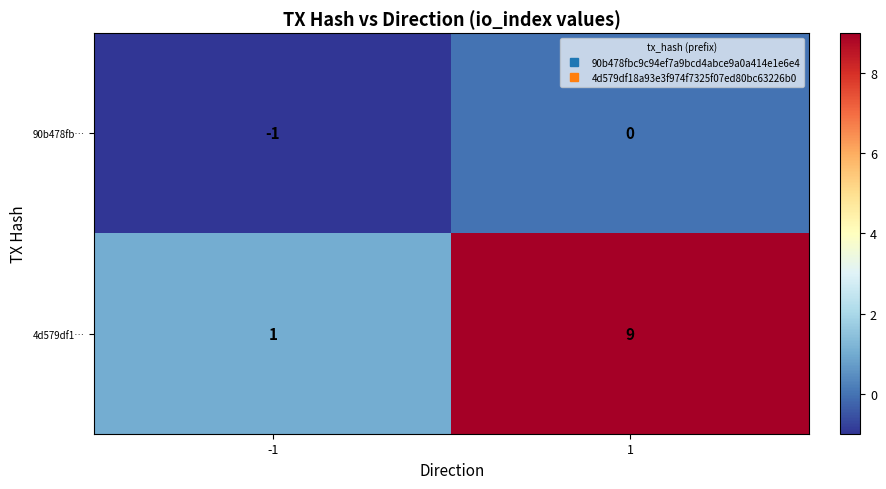

What is the greatest value displayed?

9